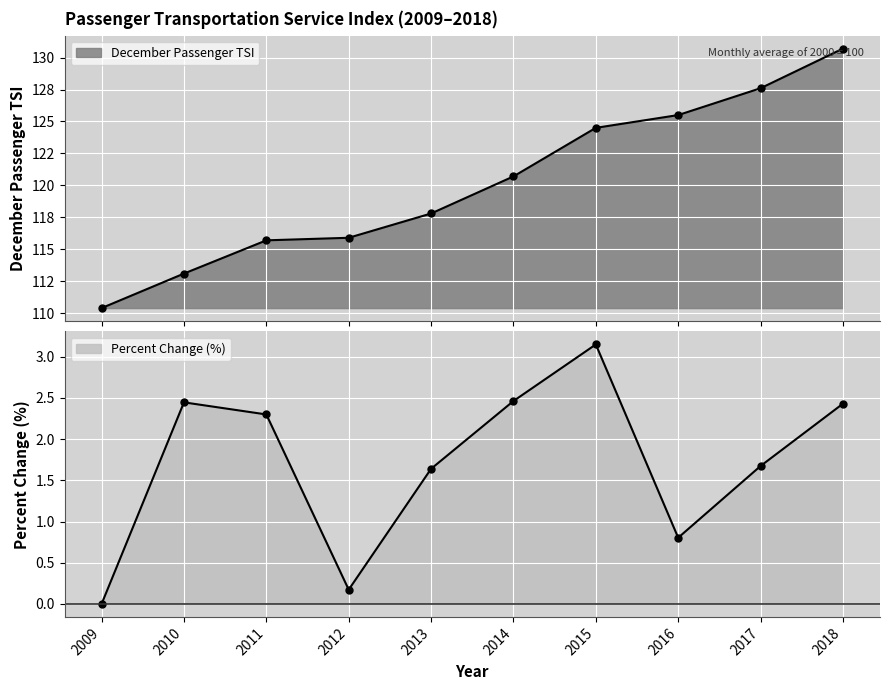

Reading right to left, extract all data points from this chart.

December Passenger TSI: 130.7	127.6	125.5	124.5	120.7	117.8	115.9	115.7	113.1	110.4
Percent change from same month previous year: 2.4	1.7	0.8	3.1	2.5	1.6	0.2	2.3	2.4	0.0